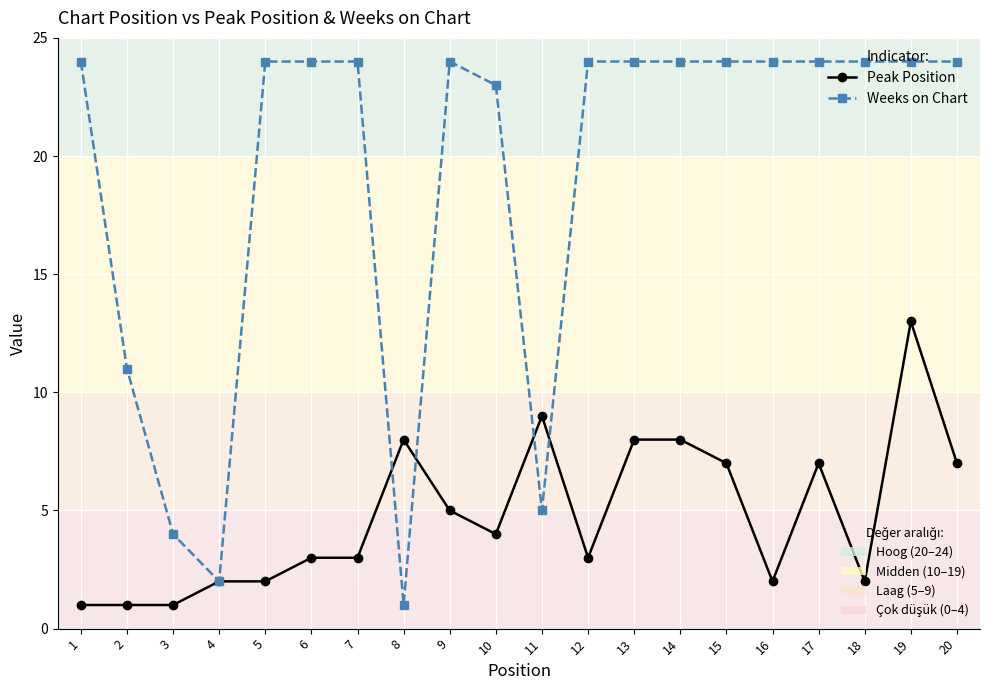

At which category is the sum across all series the highest?

19